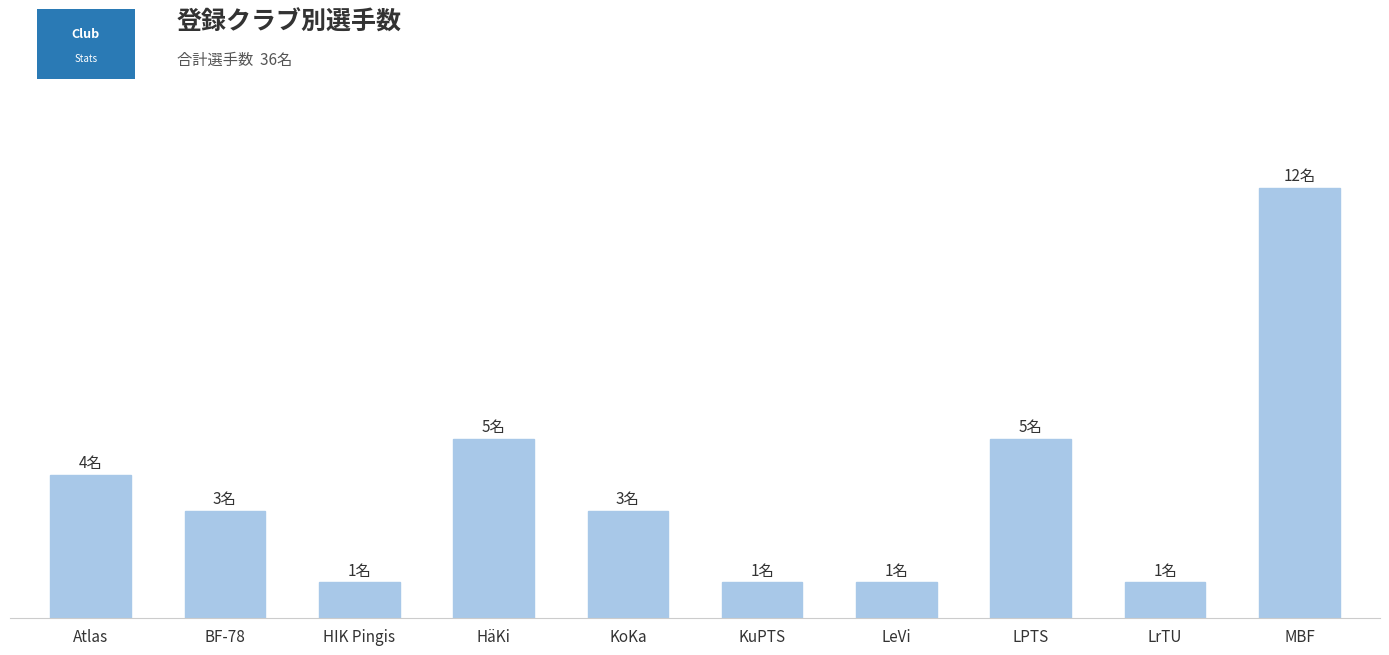

Reading left to right, extract all data points from this chart.

Atlas=4	BF-78=3	HIK Pingis=1	HäKi=5	KoKa=3	KuPTS=1	LeVi=1	LPTS=5	LrTU=1	MBF=12